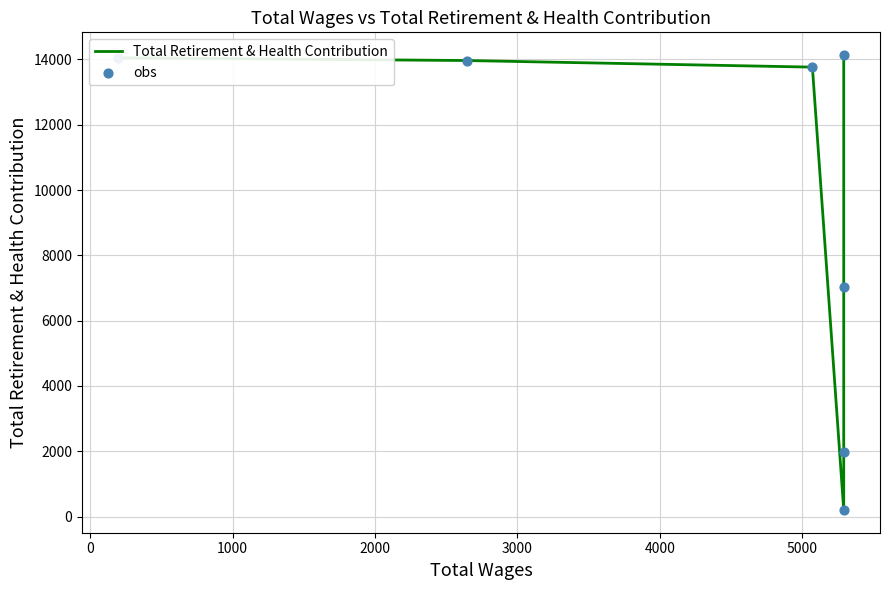

Which series reaches the minimum Y coordinate?

Total Retirement & Health Contribution